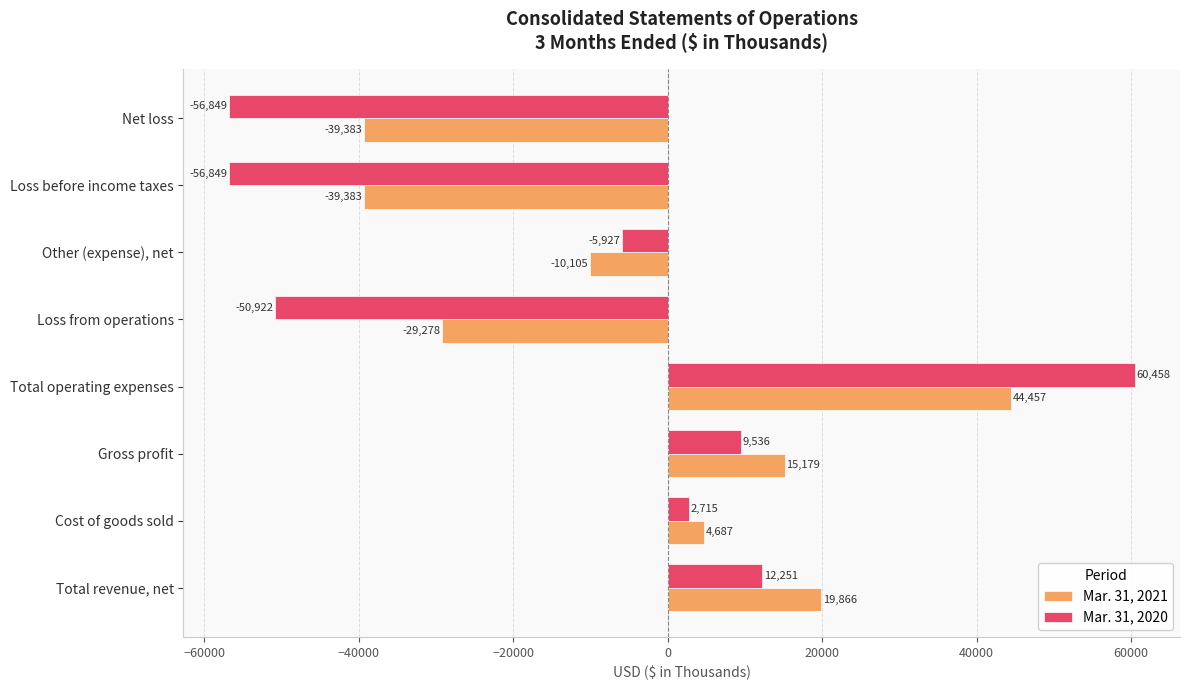

Read the Mar. 31, 2021 value at Net loss, to the nearest 10.

-39380